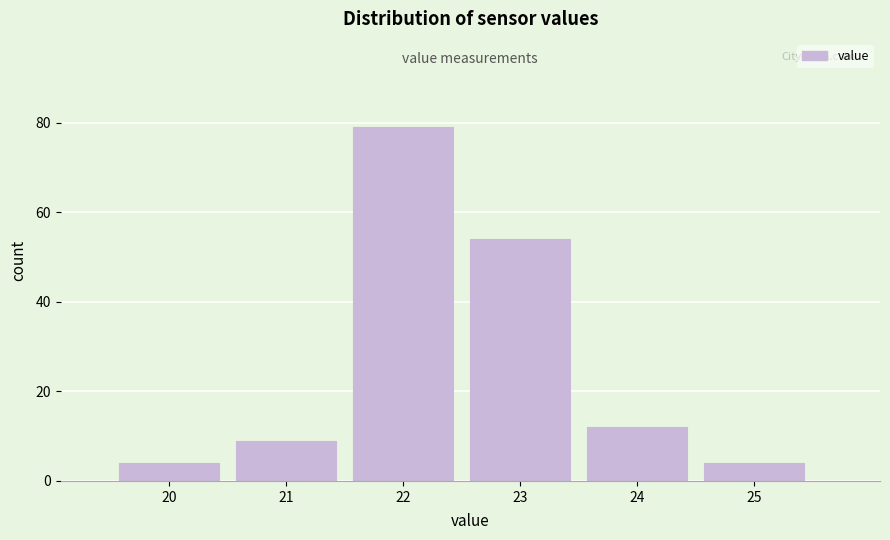

Reading left to right, transcribe all the data shown in this chart.

4	9	79	54	12	4